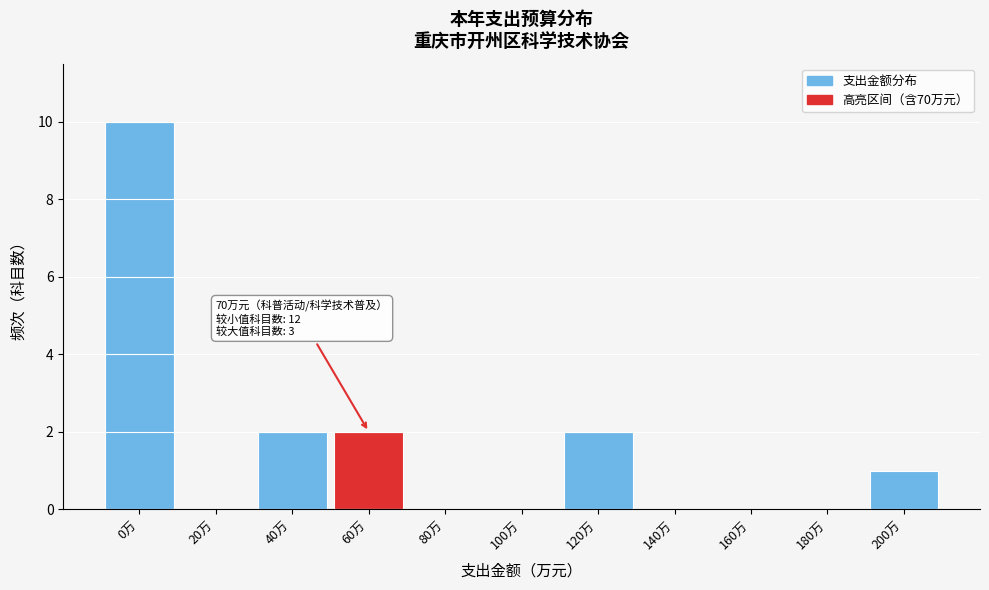

Reading right to left, extract all data points from this chart.

200万=1	180万=0	160万=0	140万=0	120万=2	100万=0	80万=0	60万=2	40万=2	20万=0	0万=10